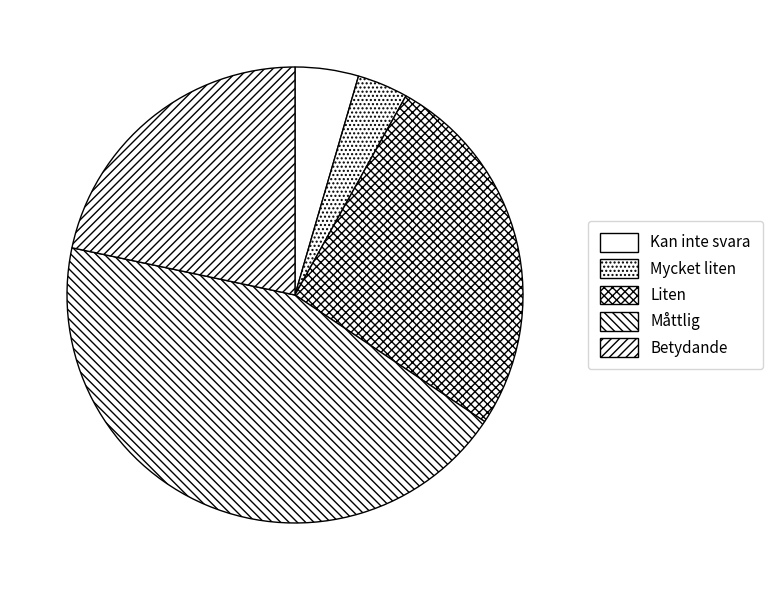

To the nearest percent, what is the average slice percentage?

20%